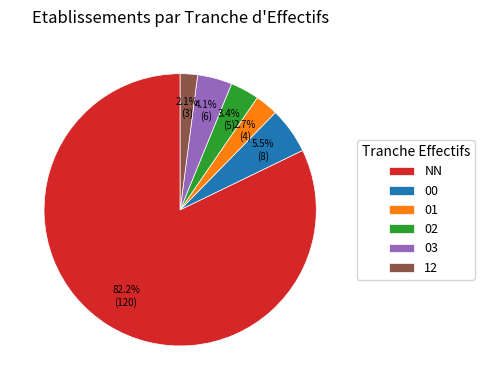

The 12 slice represents 2% of the pie. True or false?

True